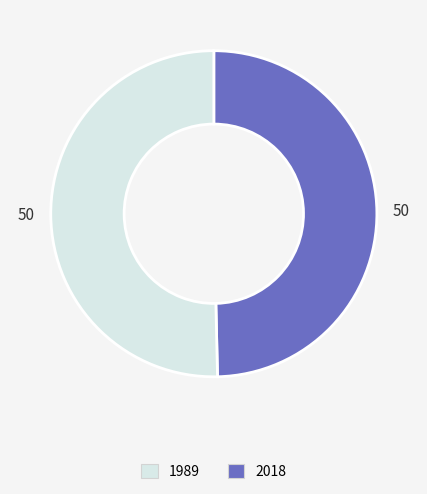

Which category has the biggest portion of the pie?

2018